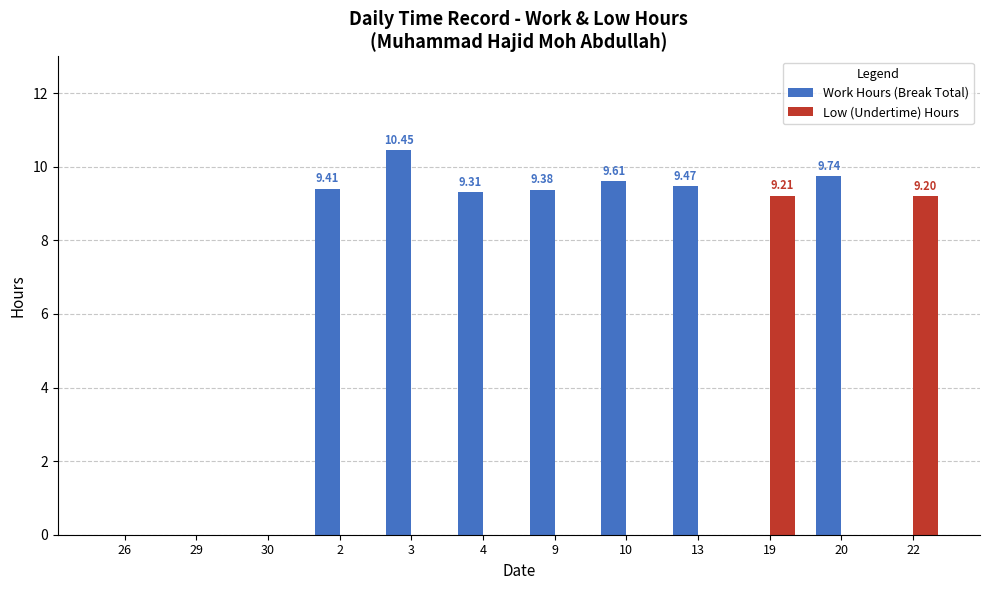

Which series has the largest total across all categories?

Work Hours (Break Total)